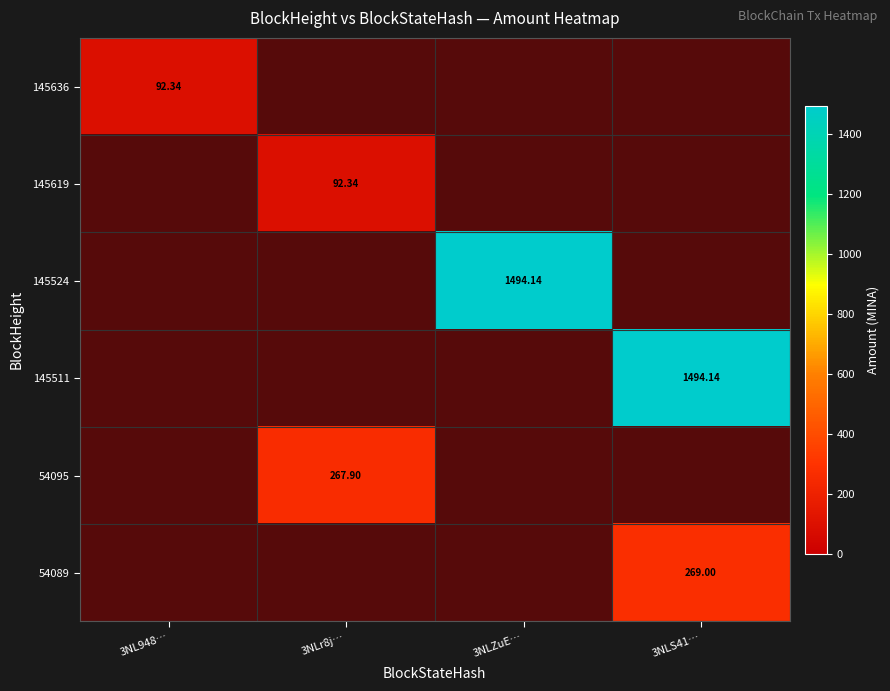

What is the difference between the 145524 values at 3NLr8j… and 3NLZuE…?

1494.1